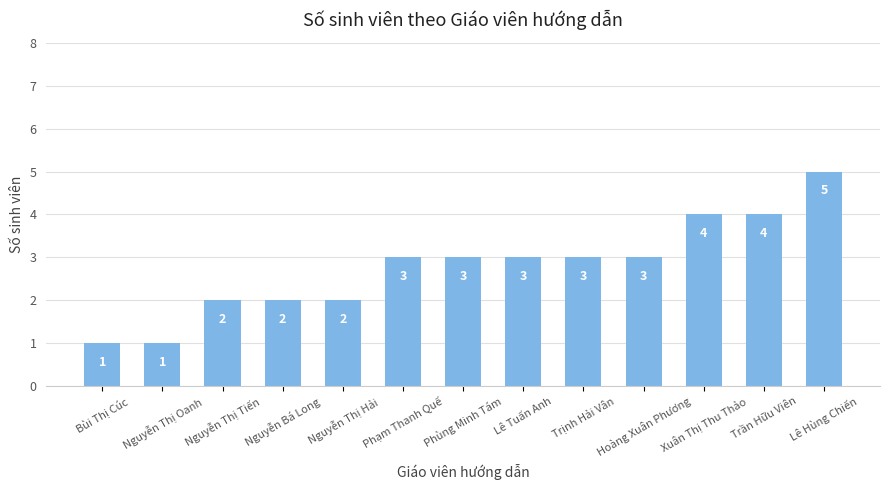

Are the bars horizontal?

No